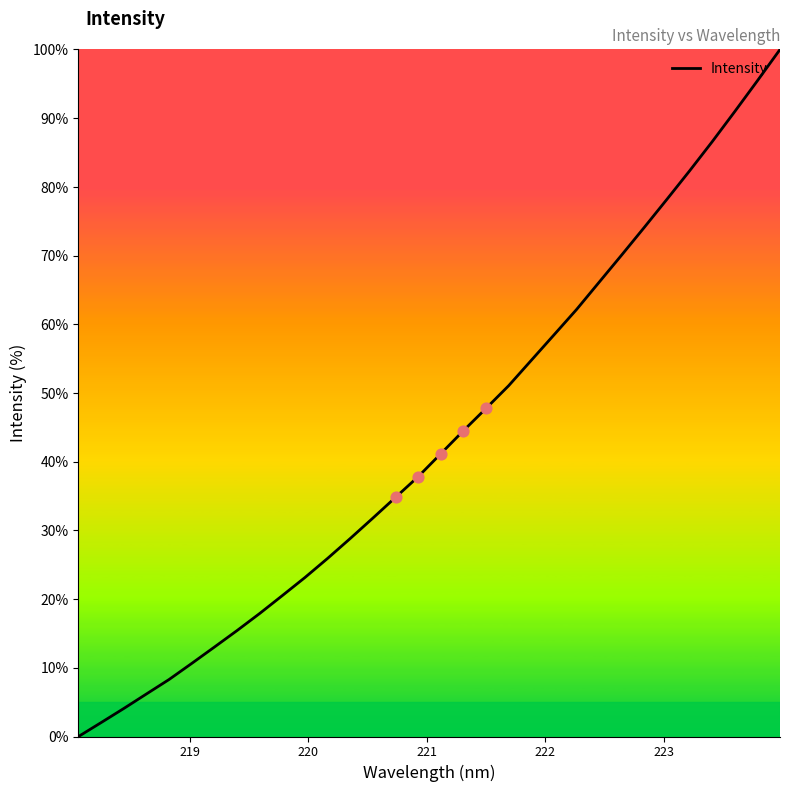

What is the maximum value shown in the chart?

100.0